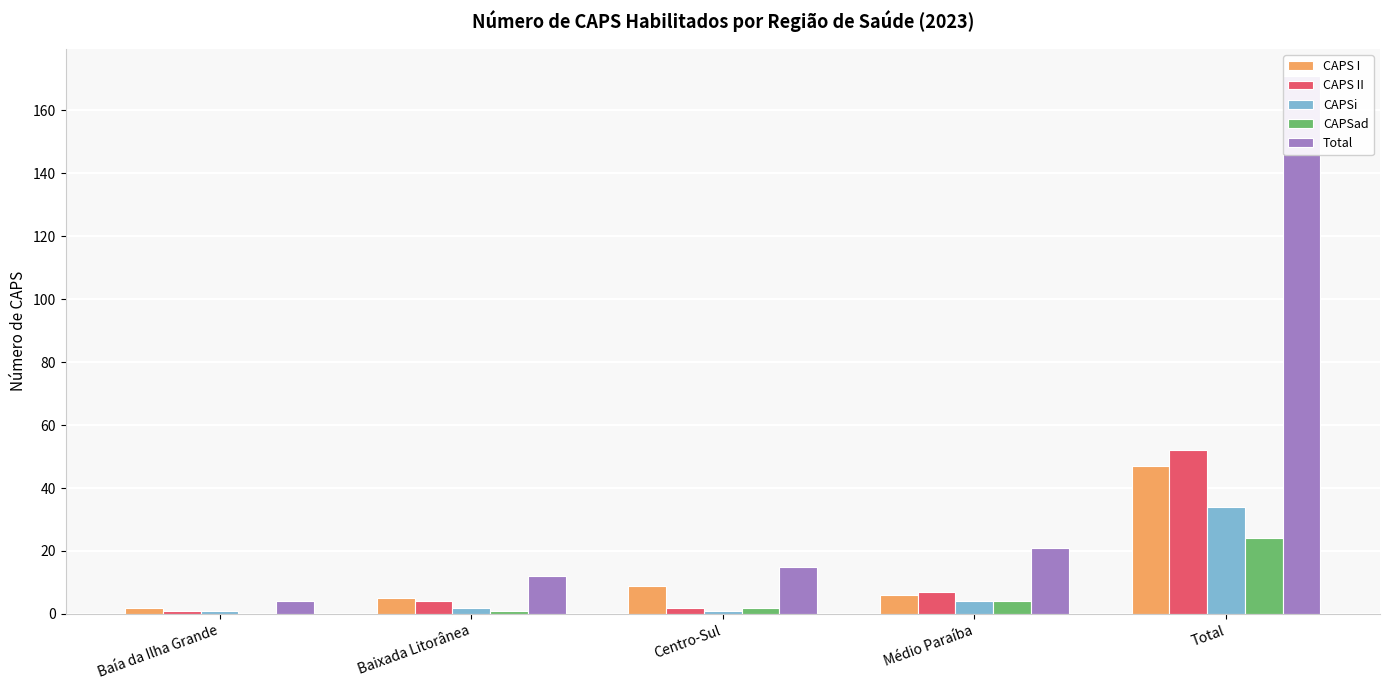

At which label does CAPSad first exceed 2?

Médio Paraíba